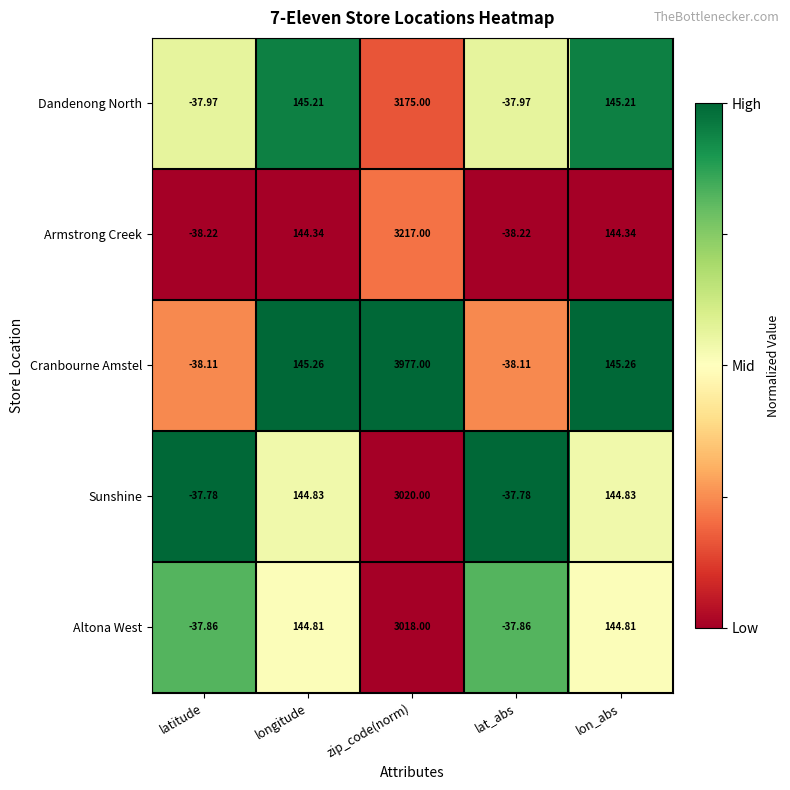

Where does the Cranbourne Amstel series first go above 145?

longitude